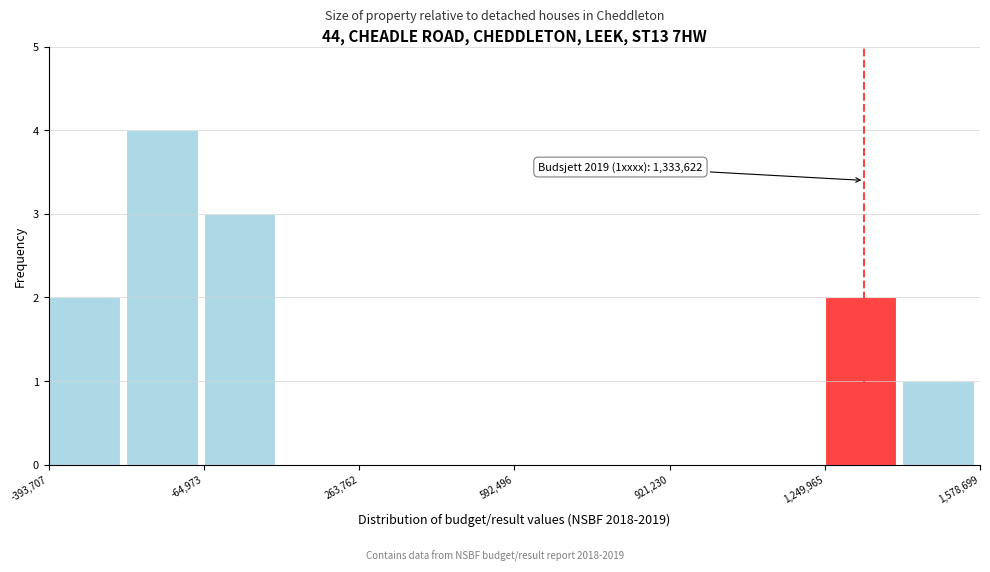

Read against the x-axis, roughly where is the centre of the tallest bar?

-150000